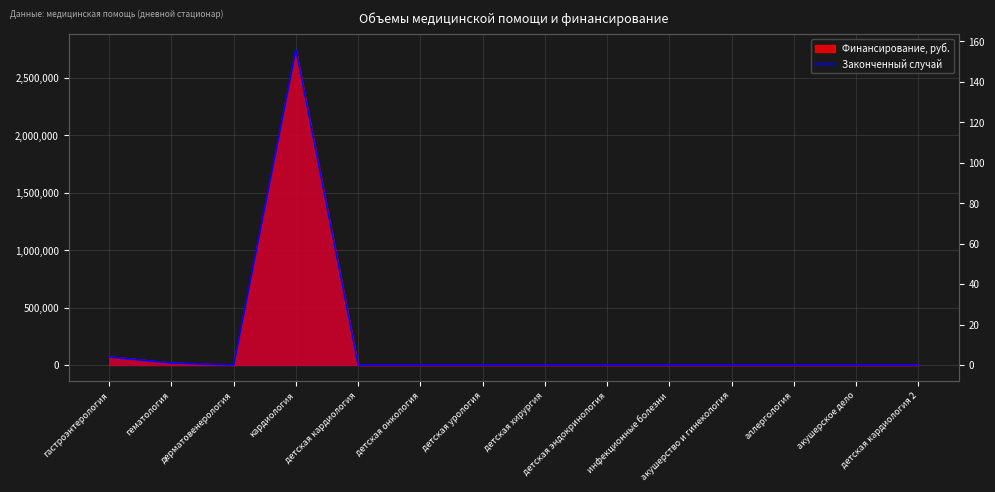

How many lines are shown in the chart?

1